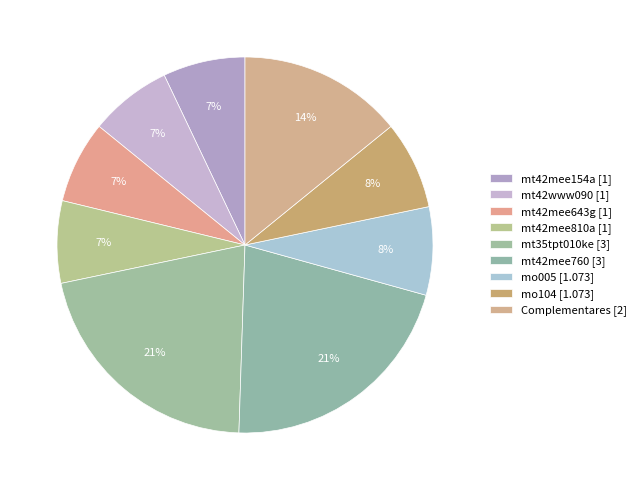

Is there any slice that represents more than half of the pie?

No